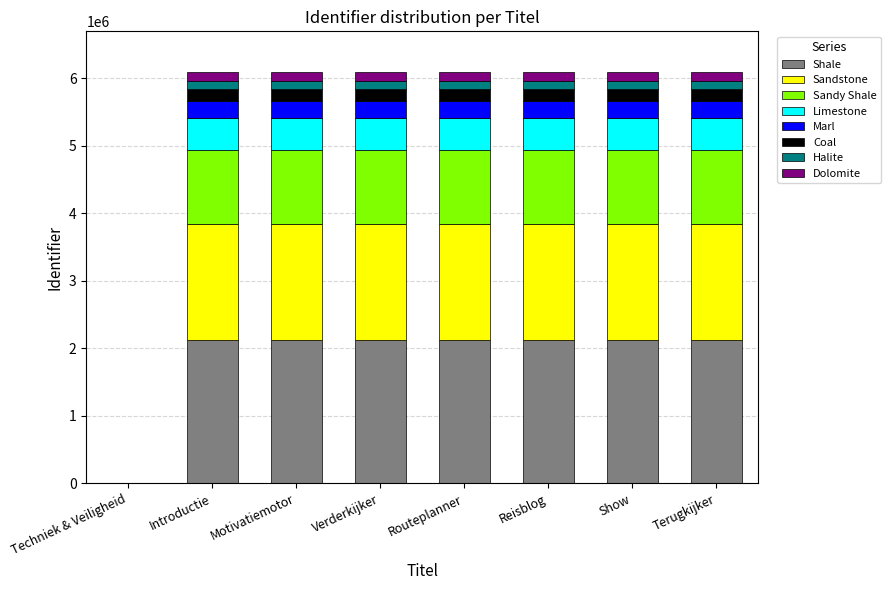

What is the sum of all Shale values?

14904243.2